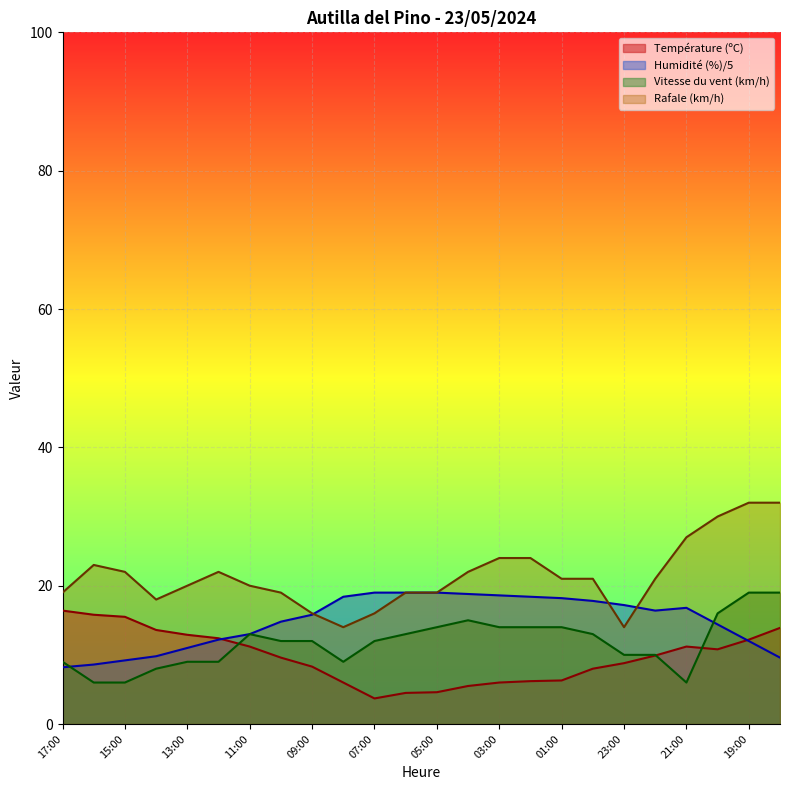

What is the minimum value shown in the chart?

3.7